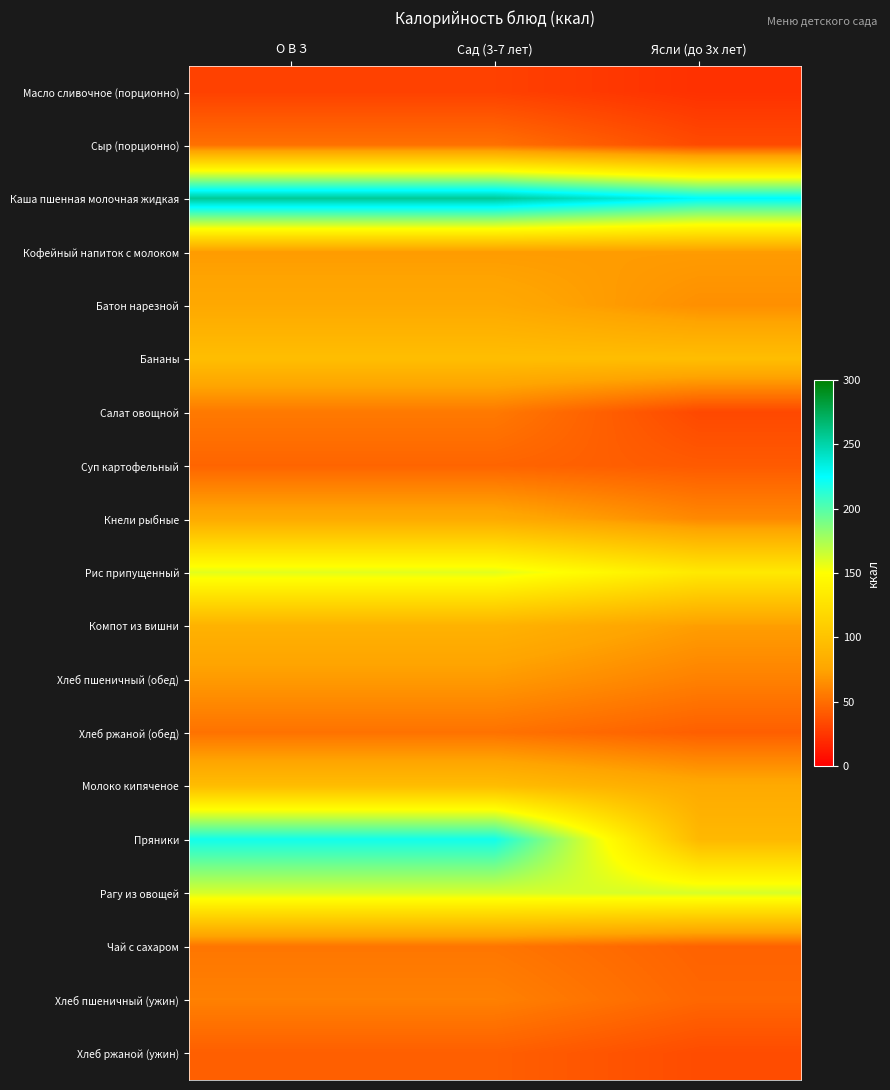

Reading left to right, extract all data points from this chart.

Масло сливочное (порционно): О В З=29.9	Сад (3-7 лет)=29.9	Ясли (до 3х лет)=22.4
Сыр (порционно): О В З=51.5	Сад (3-7 лет)=51.5	Ясли (до 3х лет)=34.3
Каша пшенная молочная жидкая: О В З=255.2	Сад (3-7 лет)=255.2	Ясли (до 3х лет)=226.9
Кофейный напиток с молоком: О В З=71.1	Сад (3-7 лет)=71.1	Ясли (до 3х лет)=71.1
Батон нарезной: О В З=78.6	Сад (3-7 лет)=78.6	Ясли (до 3х лет)=65.5
Бананы: О В З=96.0	Сад (3-7 лет)=96.0	Ясли (до 3х лет)=96.0
Салат овощной: О В З=55.5	Сад (3-7 лет)=55.5	Ясли (до 3х лет)=33.3
Суп картофельный: О В З=46.0	Сад (3-7 лет)=46.0	Ясли (до 3х лет)=41.4
Кнели рыбные: О В З=80.1	Сад (3-7 лет)=80.1	Ясли (до 3х лет)=62.3
Рис припущенный: О В З=158.5	Сад (3-7 лет)=158.5	Ясли (до 3х лет)=132.1
Компот из вишни: О В З=86.4	Сад (3-7 лет)=86.4	Ясли (до 3х лет)=72.0
Хлеб пшеничный (обед): О В З=70.5	Сад (3-7 лет)=70.5	Ясли (до 3х лет)=58.8
Хлеб ржаной (обед): О В З=52.2	Сад (3-7 лет)=52.2	Ясли (до 3х лет)=43.5
Молоко кипяченое: О В З=95.4	Сад (3-7 лет)=95.4	Ясли (до 3х лет)=79.5
Пряники: О В З=219.6	Сад (3-7 лет)=219.6	Ясли (до 3х лет)=91.5
Рагу из овощей: О В З=162.0	Сад (3-7 лет)=162.0	Ясли (до 3х лет)=162.0
Чай с сахаром: О В З=54.0	Сад (3-7 лет)=54.0	Ясли (до 3х лет)=45.0
Хлеб пшеничный (ужин): О В З=58.8	Сад (3-7 лет)=58.8	Ясли (до 3х лет)=47.0
Хлеб ржаной (ужин): О В З=43.5	Сад (3-7 лет)=43.5	Ясли (до 3х лет)=34.8